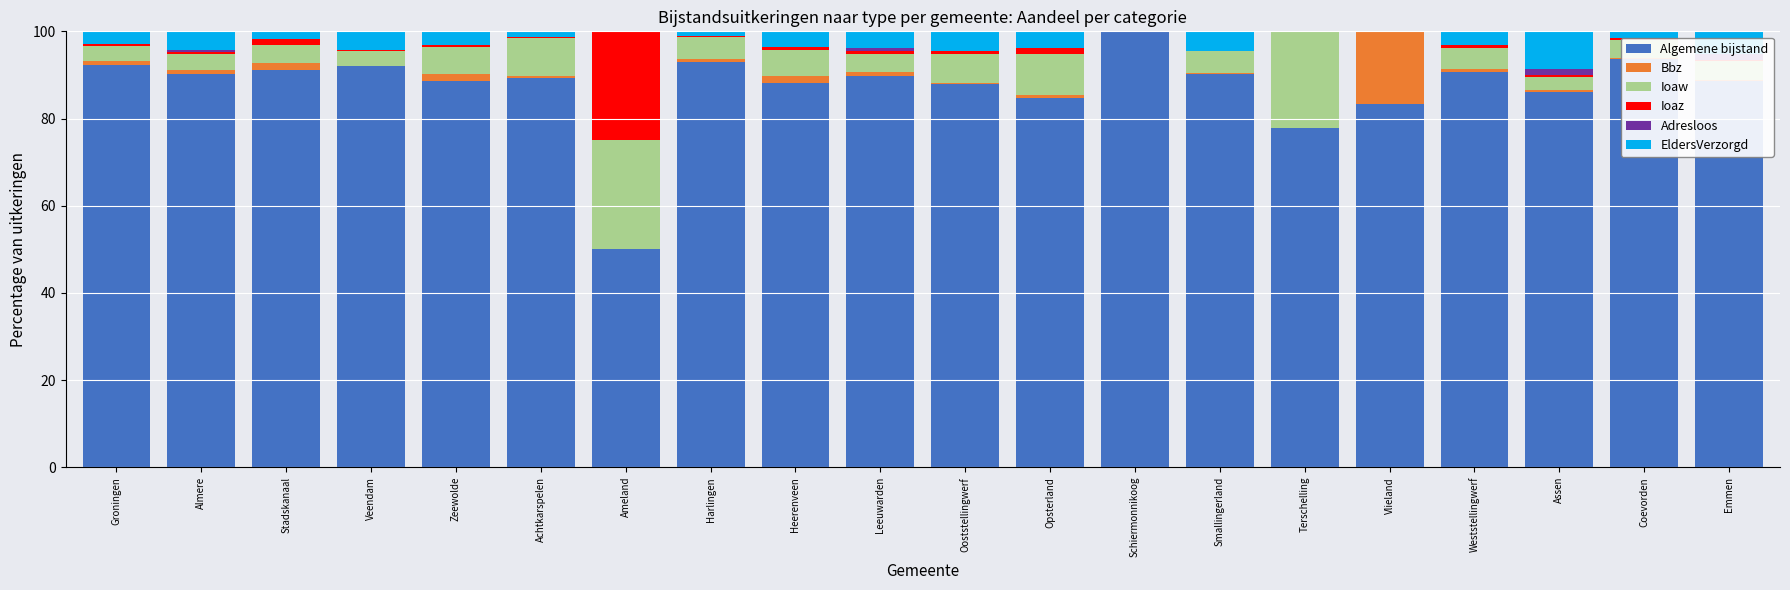

What position from the right is Vlieland?

5